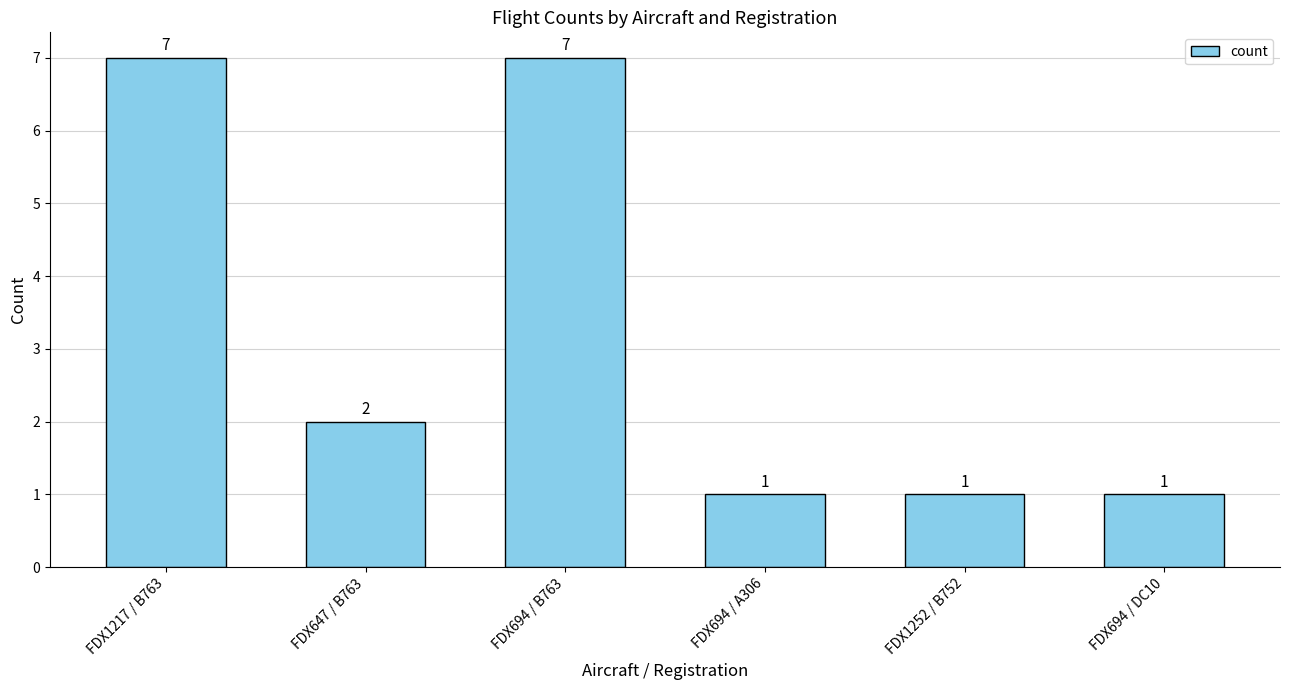

What is the label of the 5th bar from the right?

FDX647 / B763